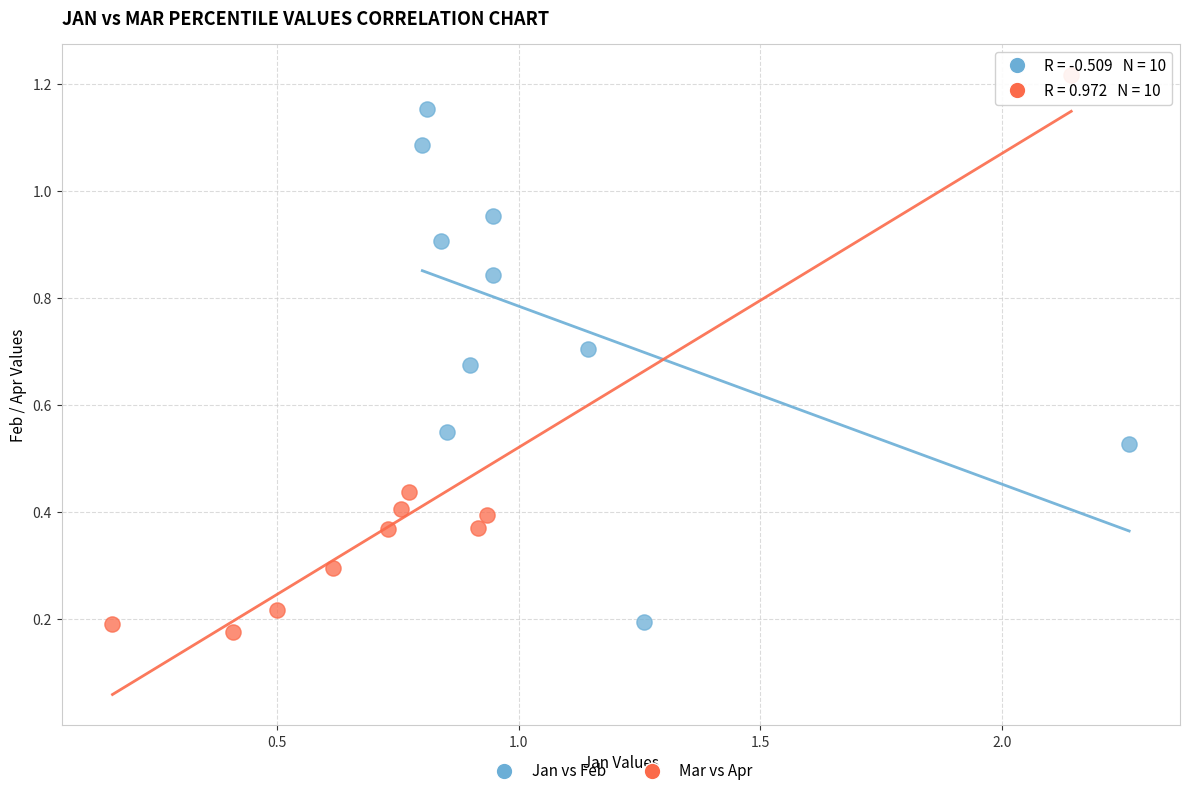

Which series has the widest spread of Y values?

Mar vs Apr